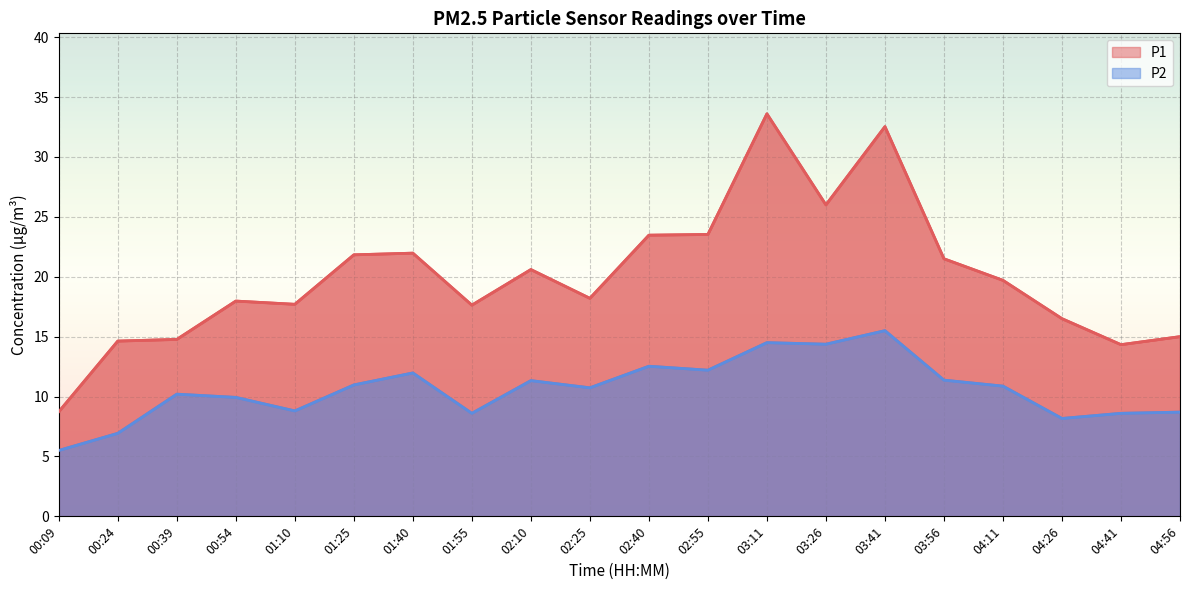

Is it true that P2 equals 14.4 at 03:26?

True